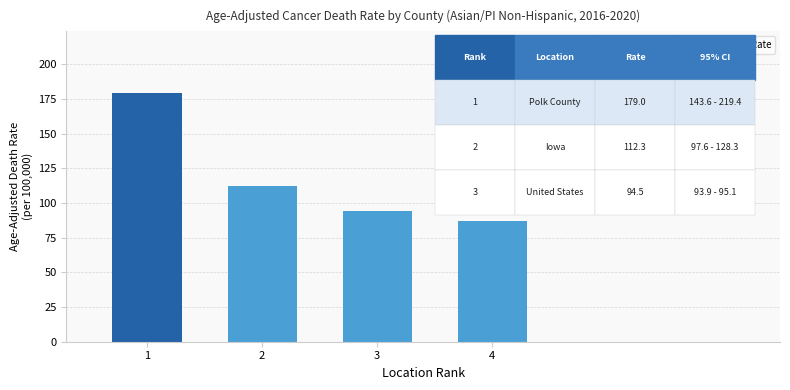

Reading right to left, transcribe all the data shown in this chart.

87.2	94.5	112.3	179.0